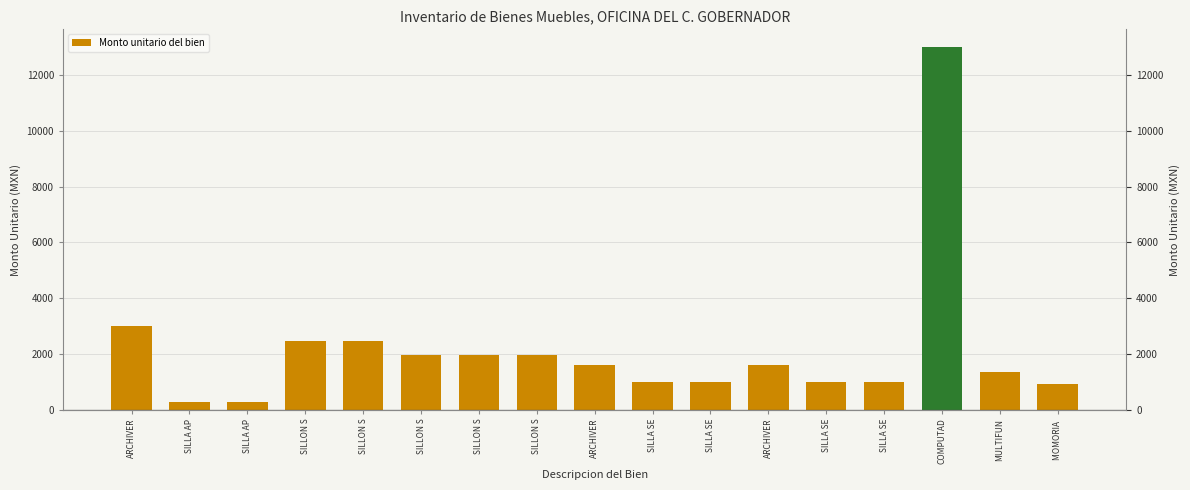

How many data points are above 1598?

9